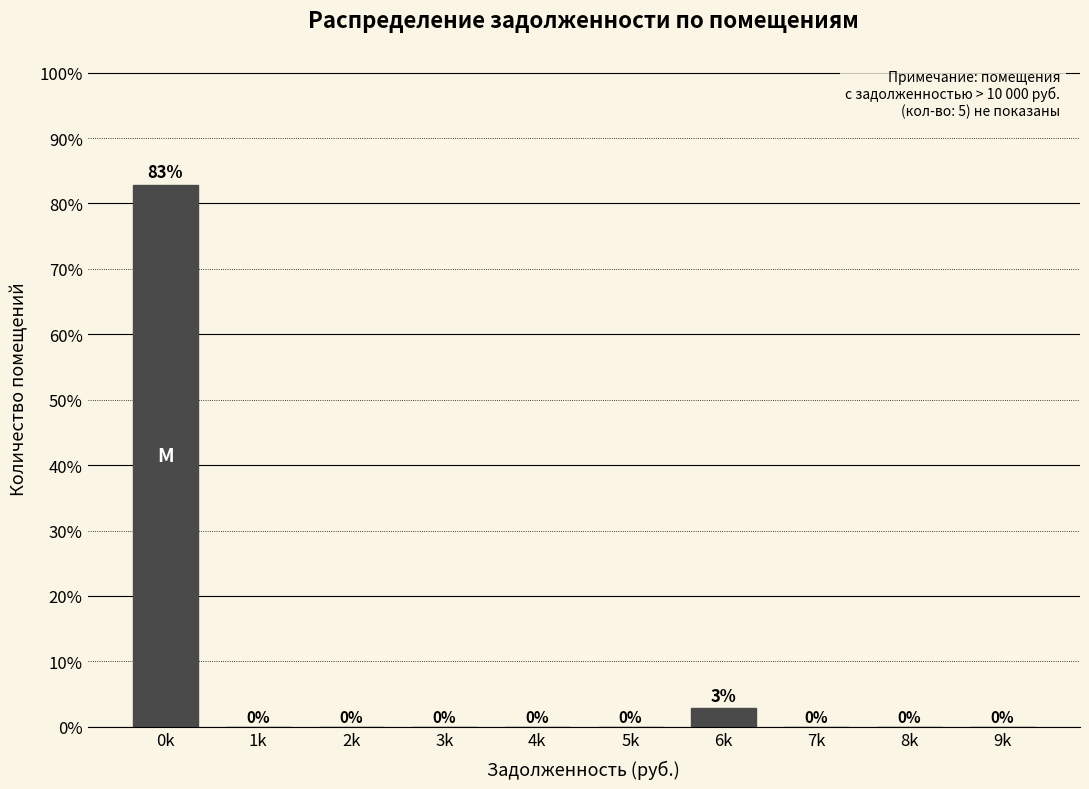

Between 2k and 0k, which is larger?

0k